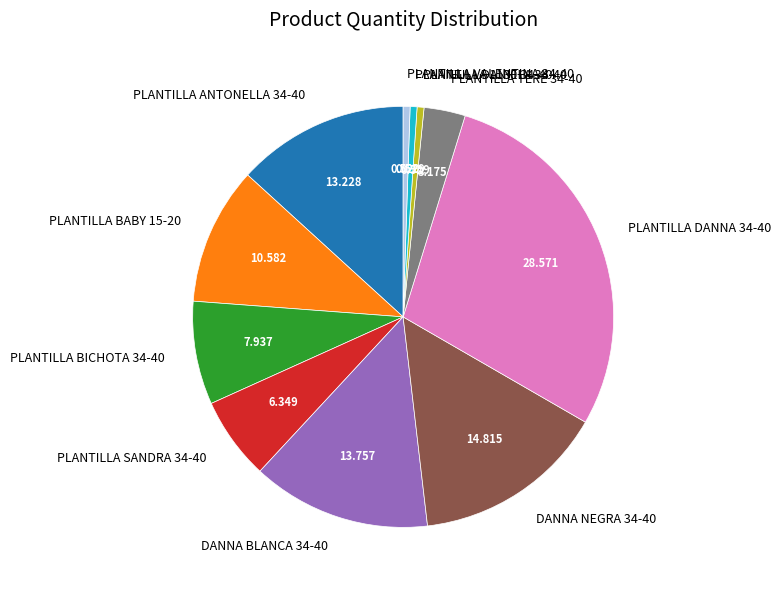

Do PLANTILLA 1130 34-40 and PLANTILLA DANNA 34-40 together represent more than half of the pie?

No